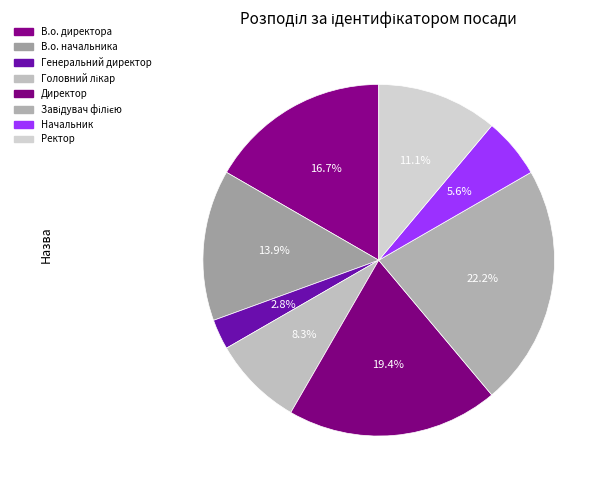

Count the number of slices in the pie.

8